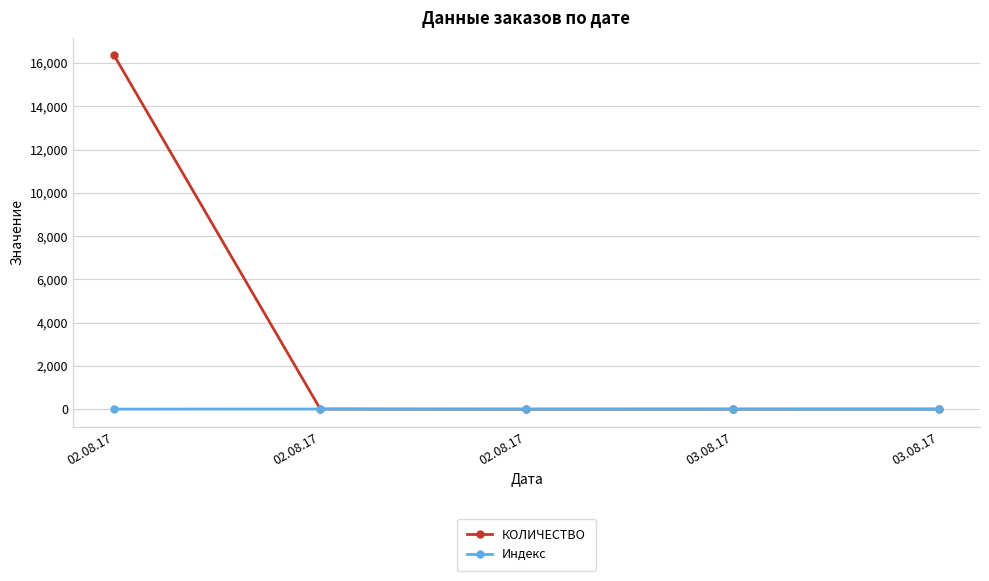

What is the difference between the Индекс values at 03.08.17 and 02.08.17?

2